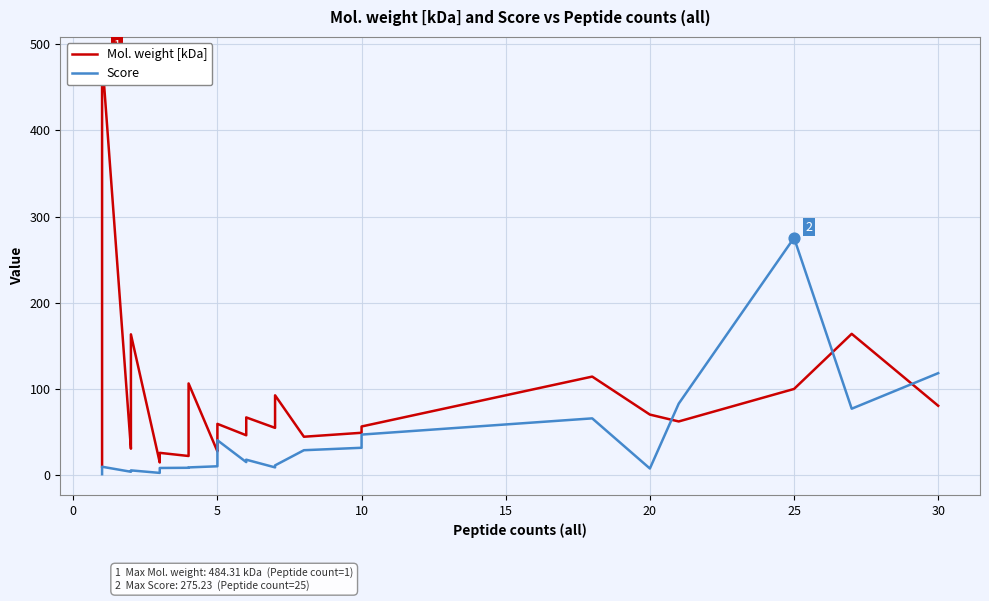

Which series contains the highest Y value?

Mol. weight [kDa]